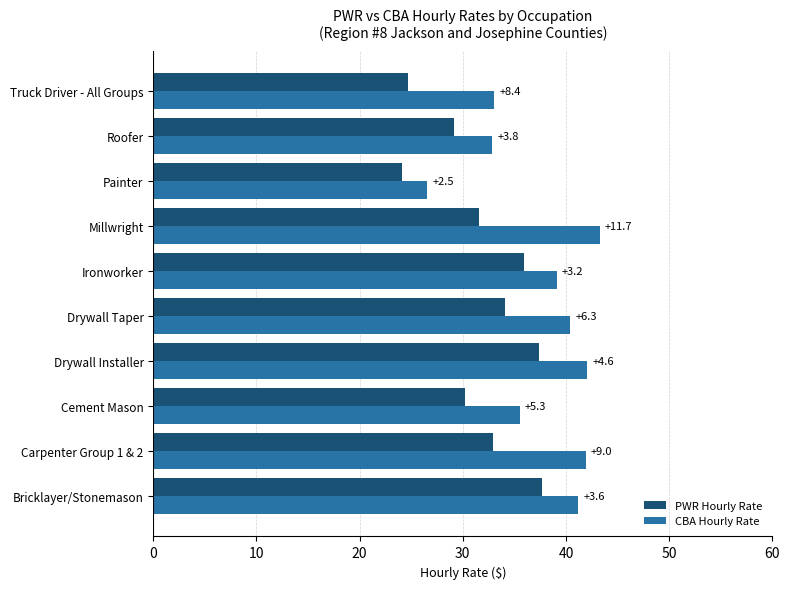

What are all the series names shown in the legend?

PWR Hourly Rate, CBA Hourly Rate